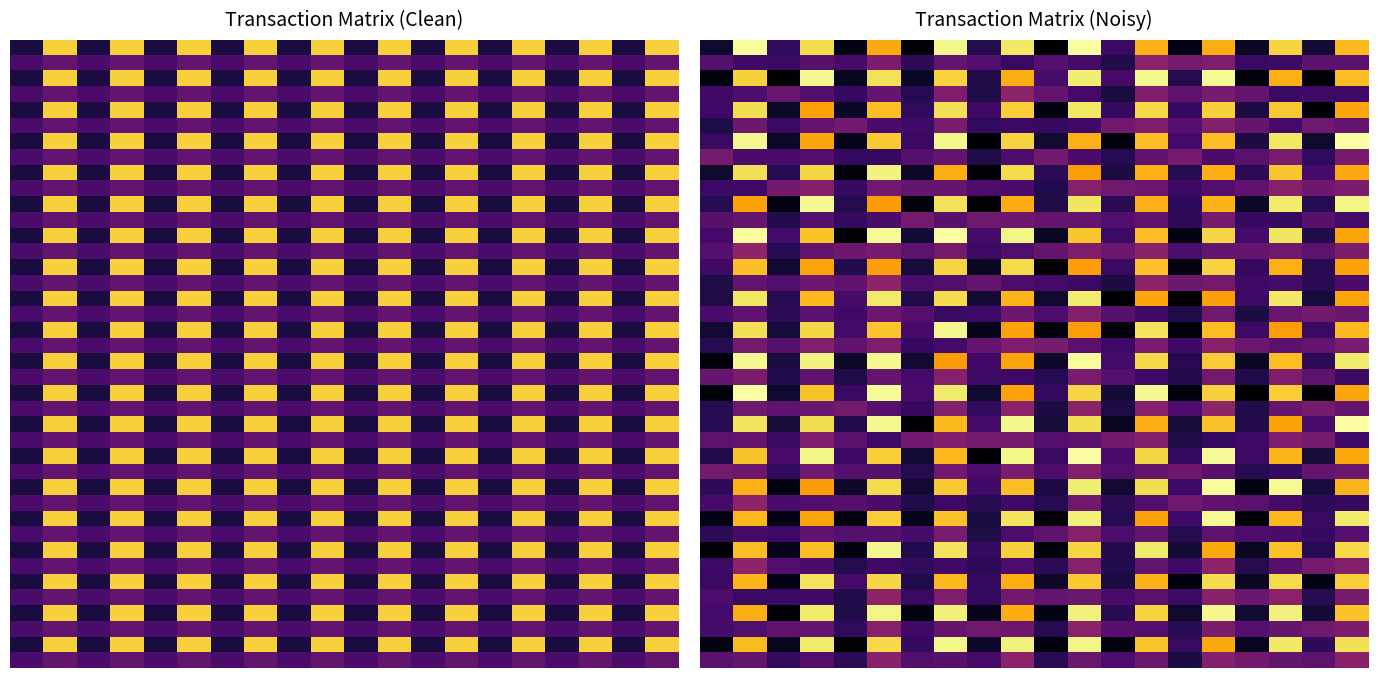

How many data points does each series have?

20